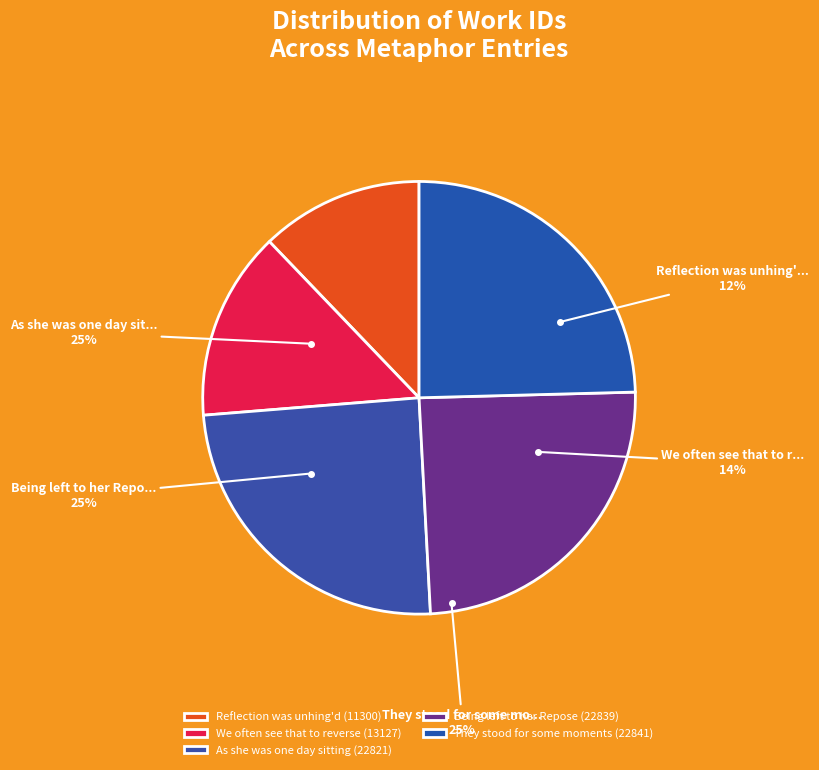

How many segments does this pie chart have?

5